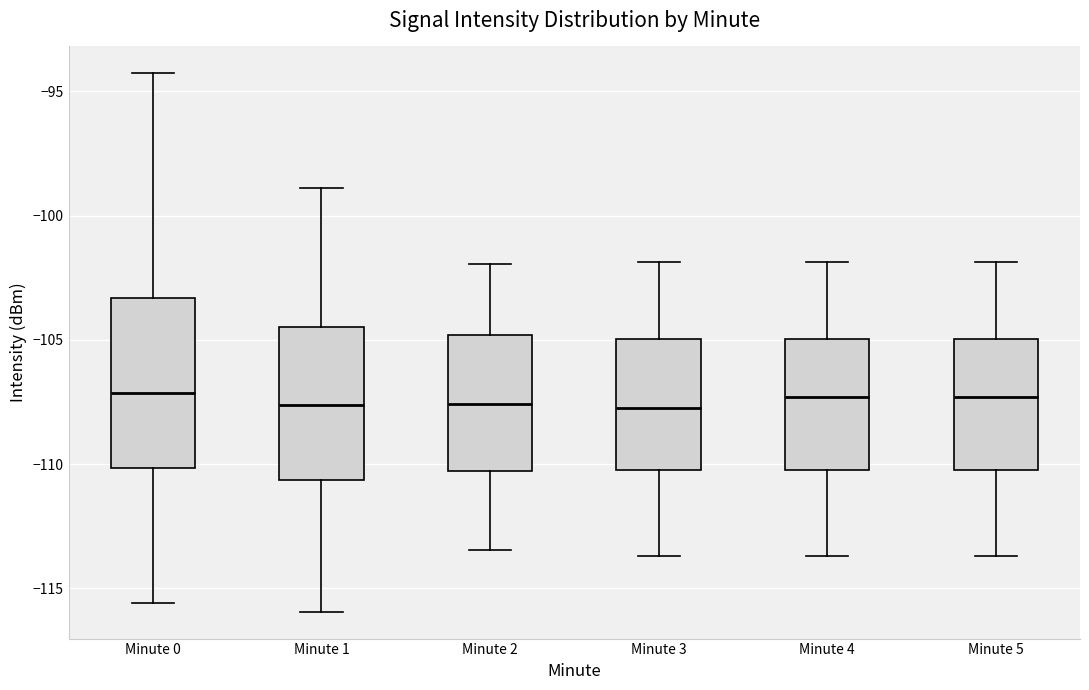

Reading left to right, read every box against the y-axis: the position of its median line, the range the box covers, and the ends of its whiskers. The values are not printed on the chart, so give them approximately, as read against the axis.

Minute 0: median -107.0, box -110.0 to -103.5, whiskers -115.5 to -94.5
Minute 1: median -107.5, box -110.5 to -104.5, whiskers -116.0 to -99.0
Minute 2: median -107.5, box -110.5 to -105.0, whiskers -113.5 to -102.0
Minute 3: median -107.5, box -110.0 to -105.0, whiskers -113.5 to -102.0
Minute 4: median -107.5, box -110.5 to -105.0, whiskers -113.5 to -102.0
Minute 5: median -107.5, box -110.5 to -105.0, whiskers -113.5 to -102.0